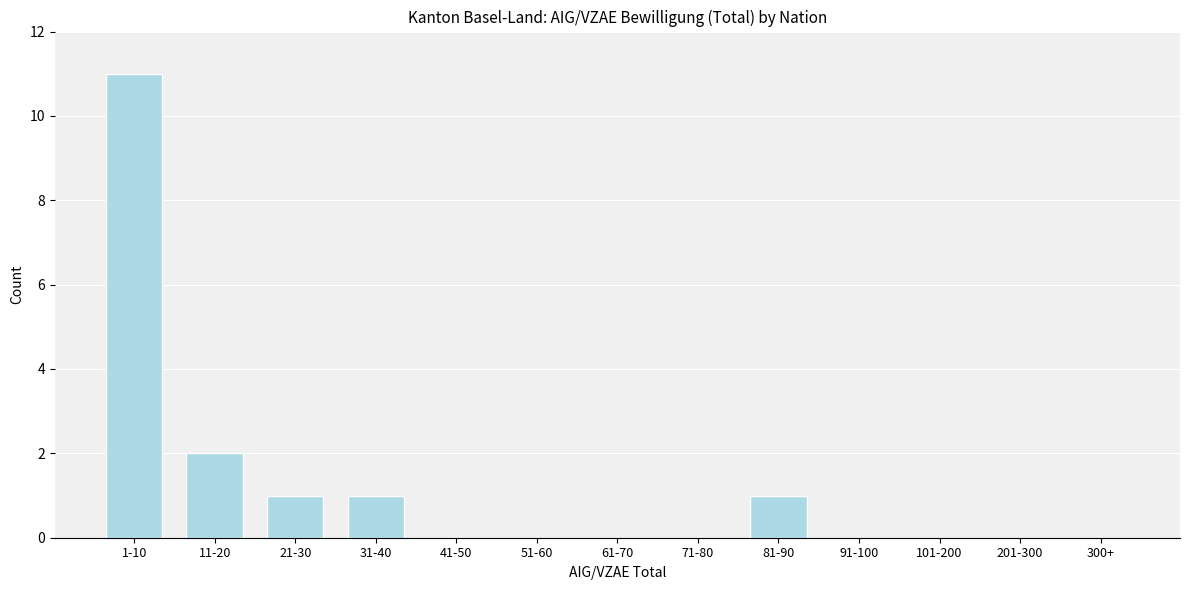

Reading left to right, list all the values displayed in this chart.

1-10=11	11-20=2	21-30=1	31-40=1	41-50=0	51-60=0	61-70=0	71-80=0	81-90=1	91-100=0	101-200=0	201-300=0	300+=0